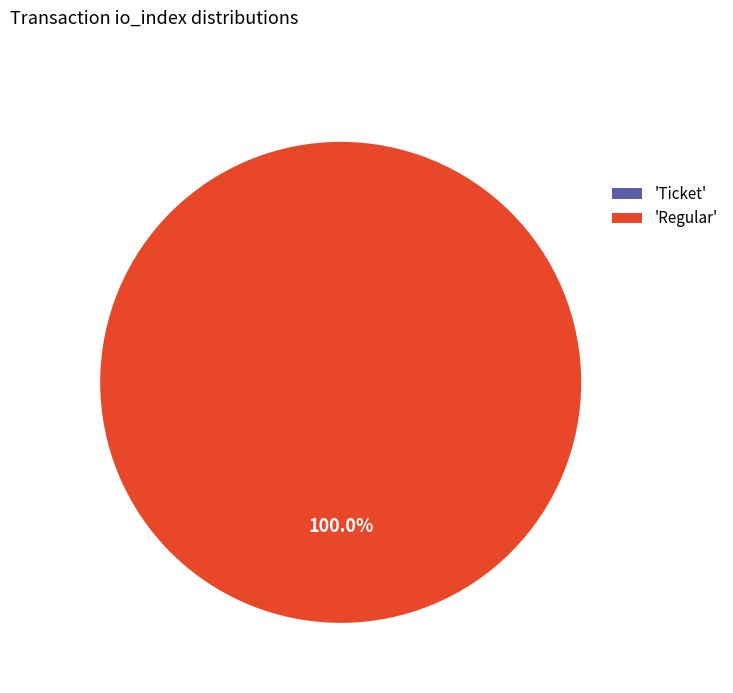

Does Regular account for over 50% of the chart?

Yes